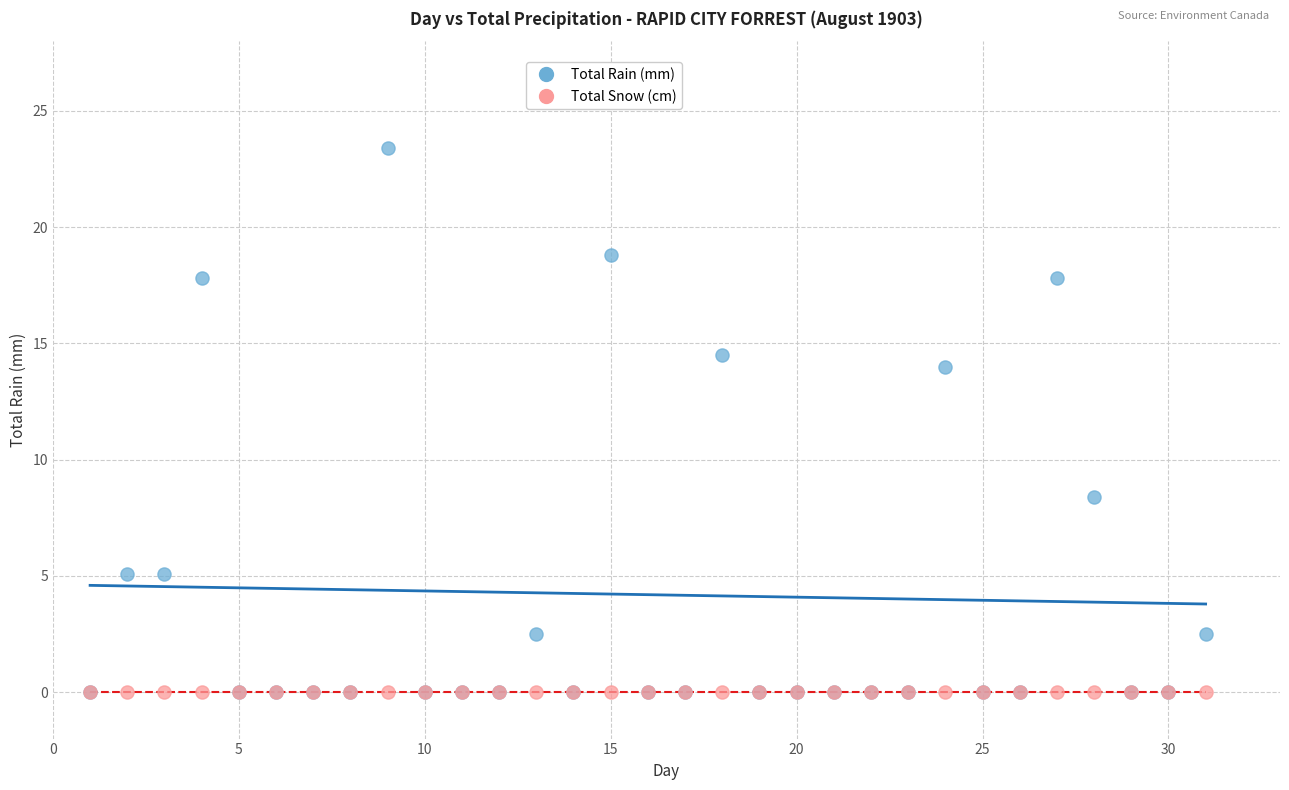

Which series reaches the maximum Y coordinate?

Total Rain (mm)